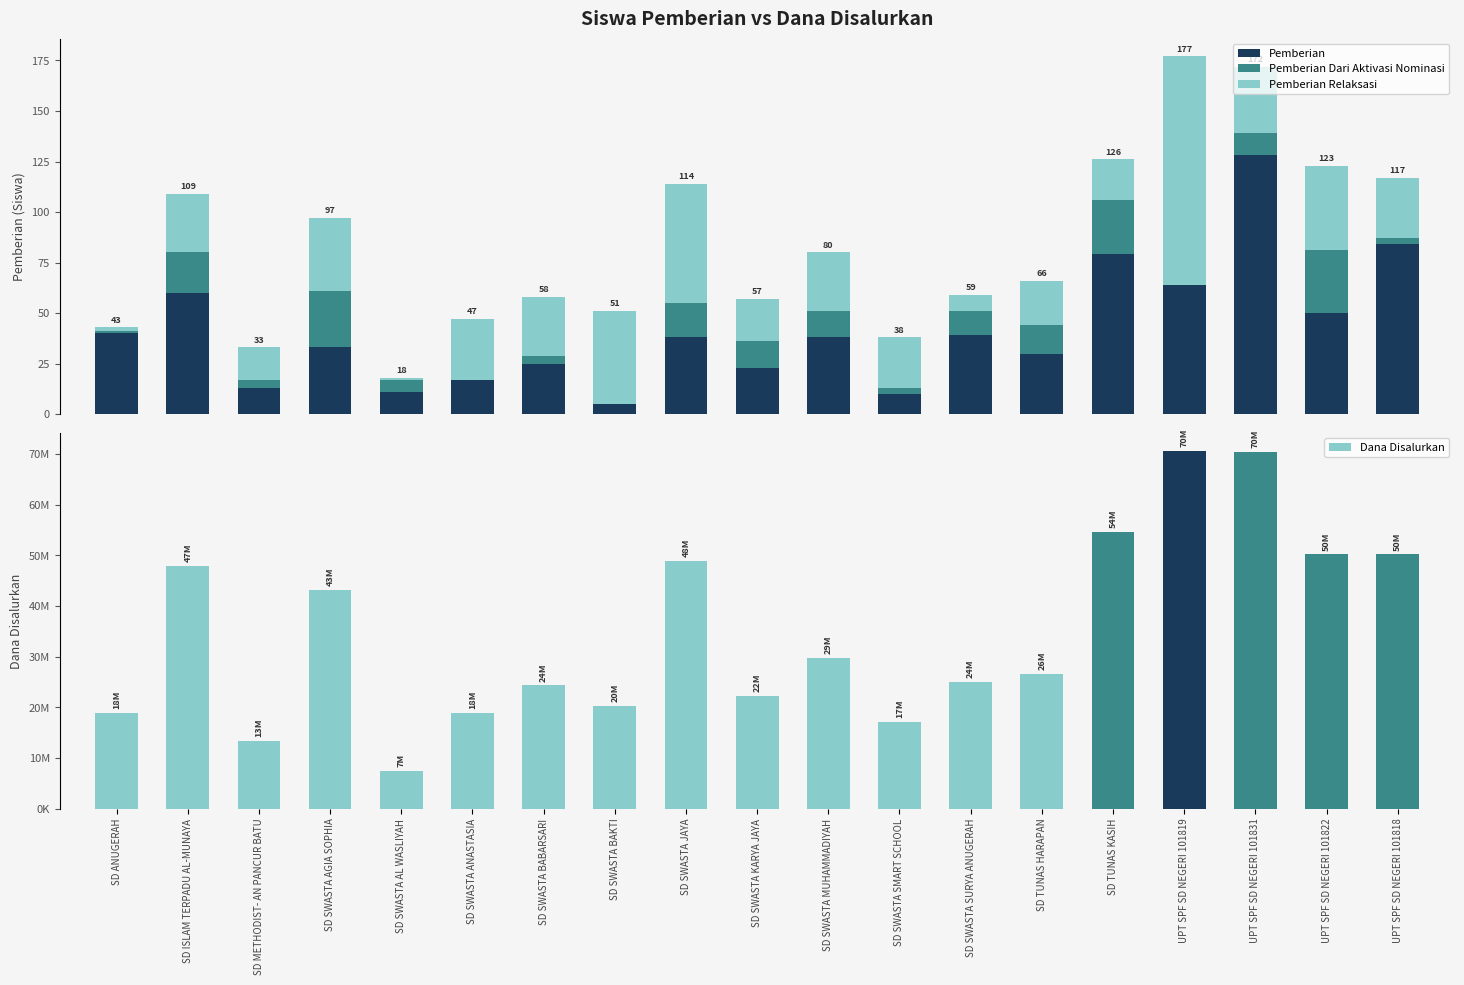

What is the difference between the maximum and minimum values in the Pemberian series?

123